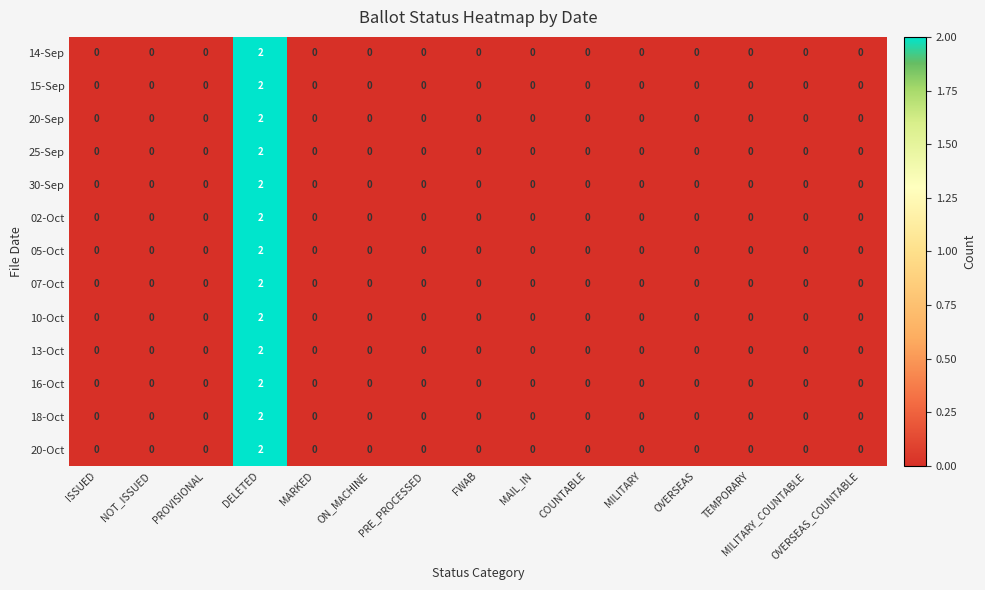

Which label corresponds to the largest value in the chart?

DELETED